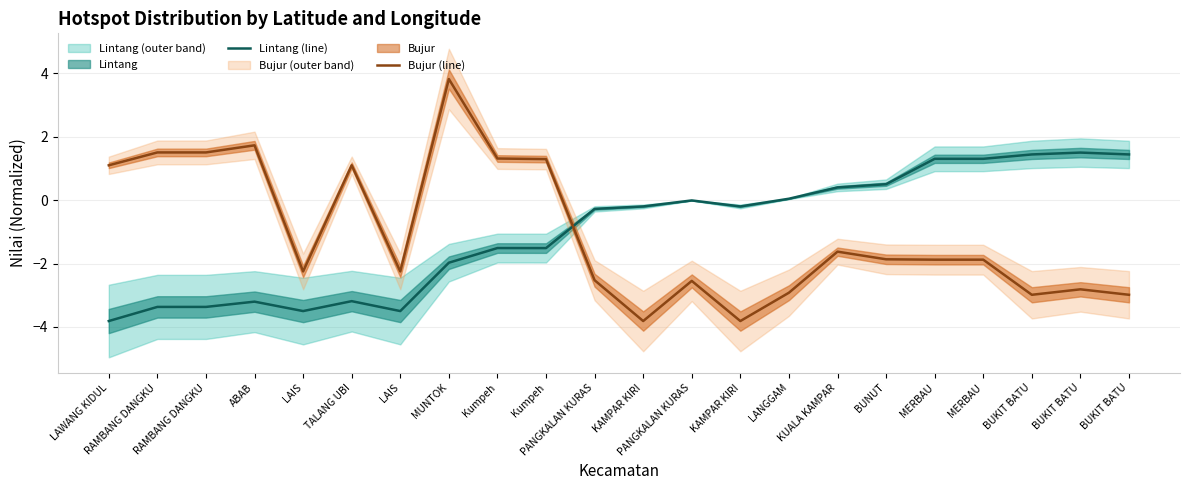

Where is the first local maximum for Bujur (line)?

ABAB